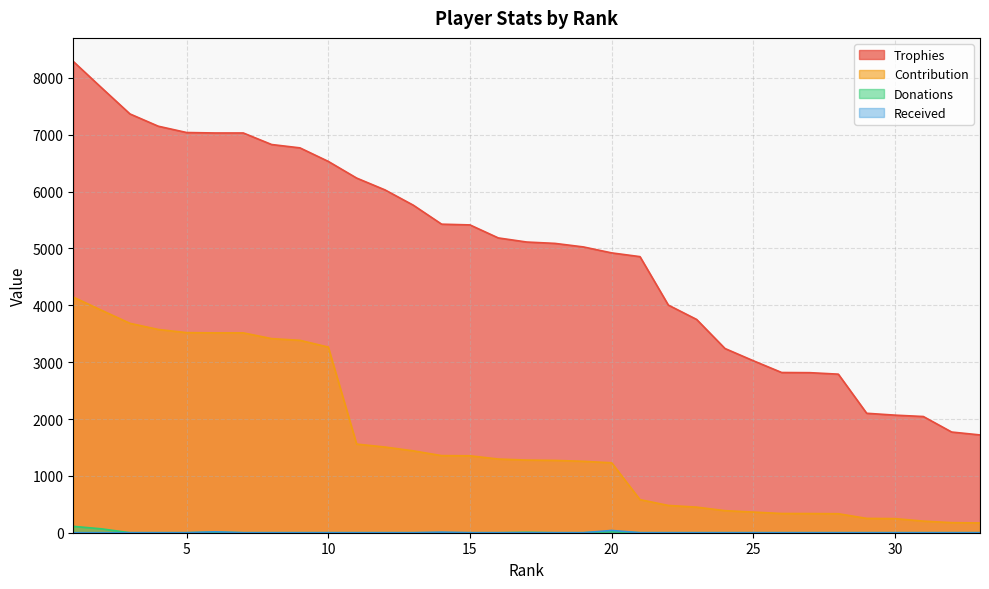

Is the value of Donations at 12 greater than the value of Contribution at 8?

No